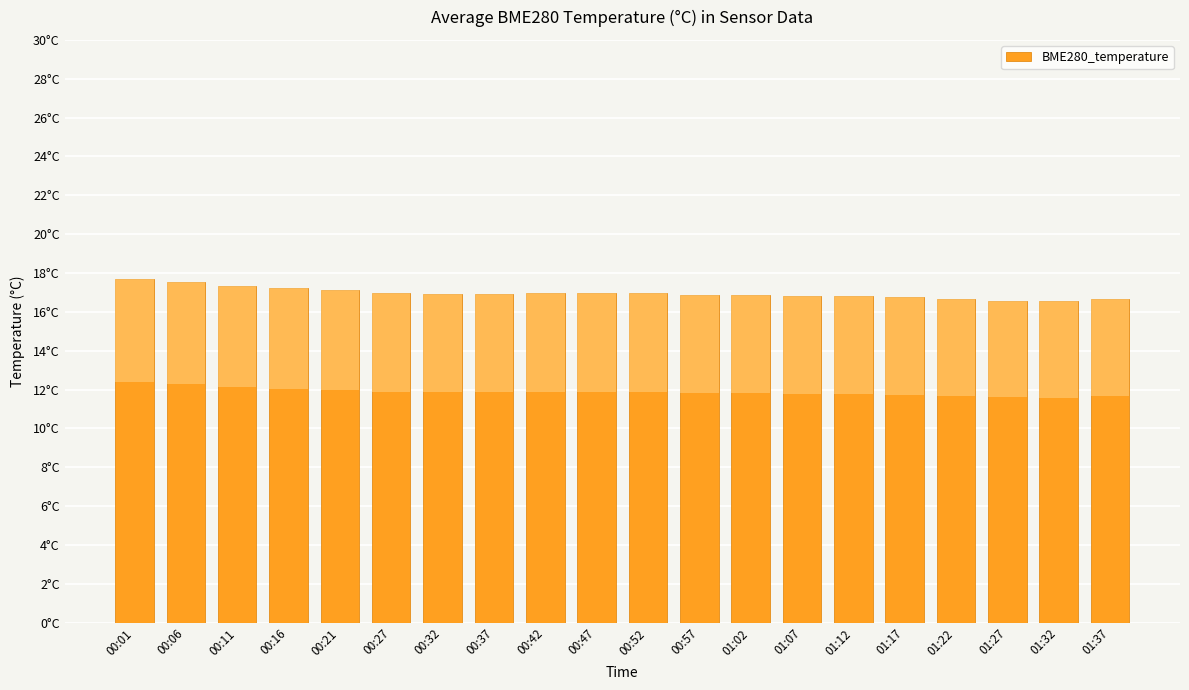

What is the average value?

17.0